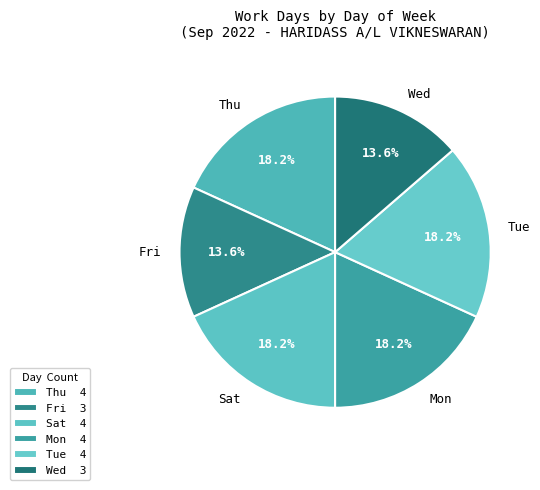

What is the ratio of the value at Wed to the value at Mon?

0.7